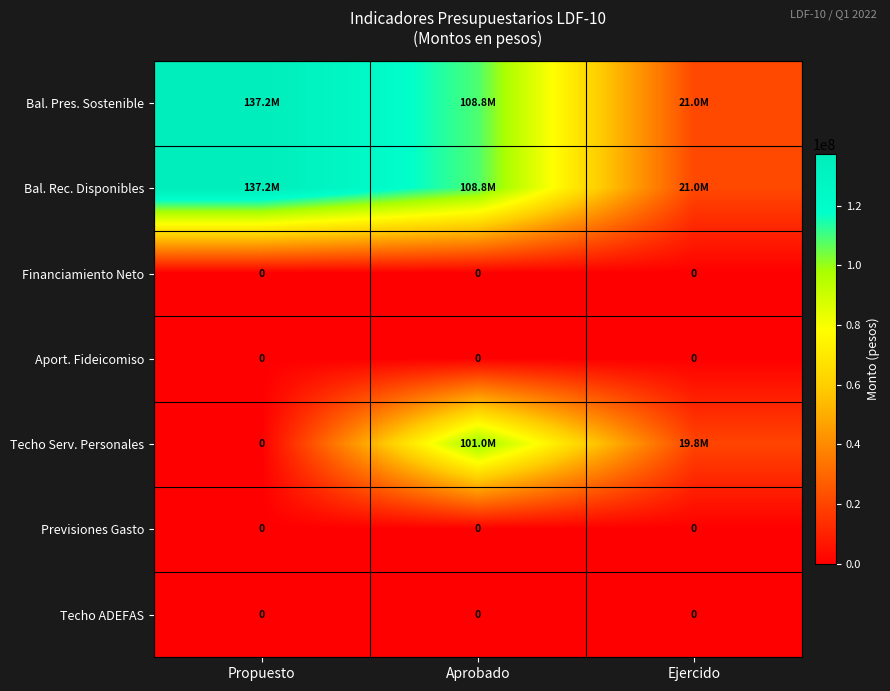

What is the spread (max minus min) of values at Propuesto?

137184639.0